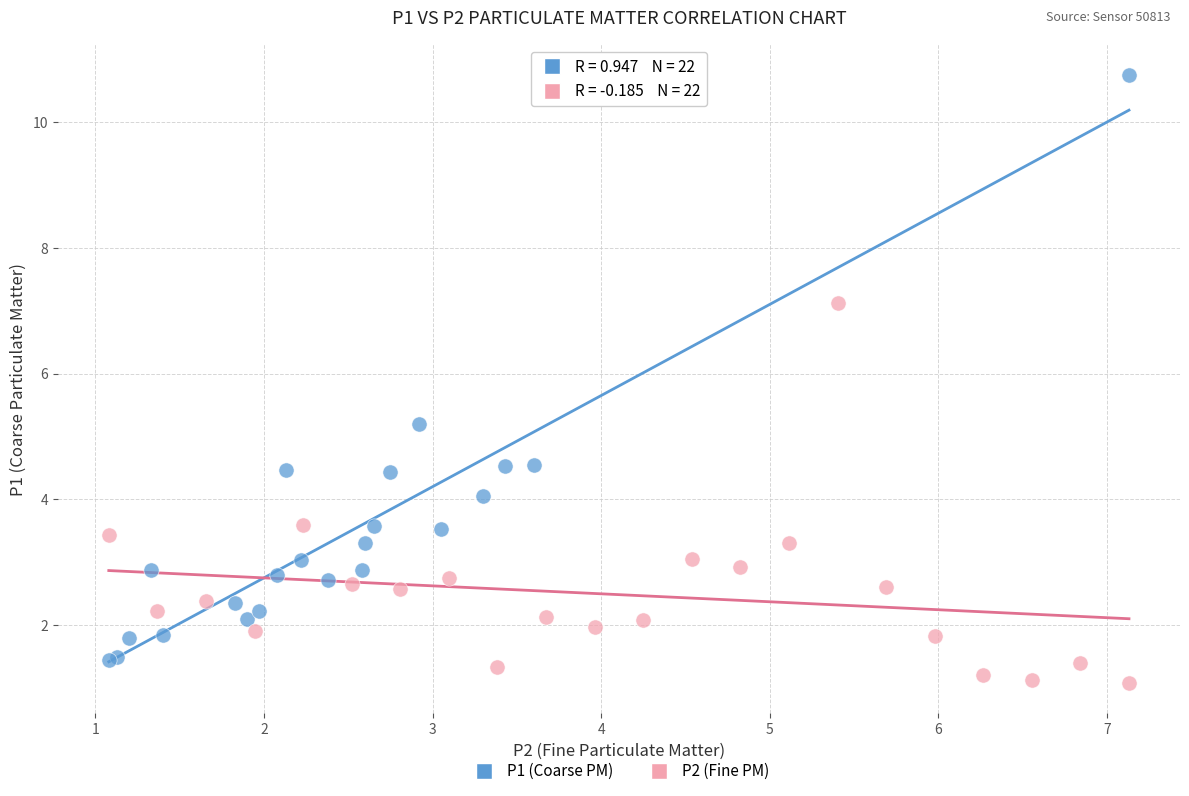

Which series contains the highest Y value?

P1 (Coarse PM)